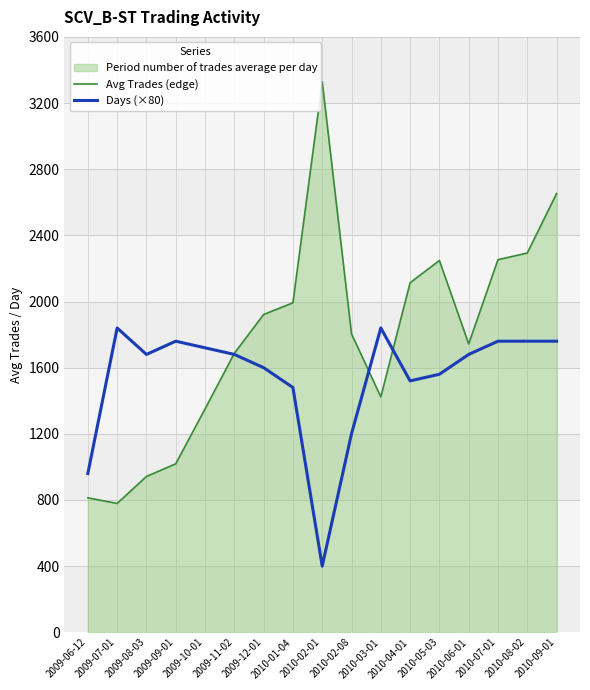

What is the total value across all series at 2009-06-12?

1772.9